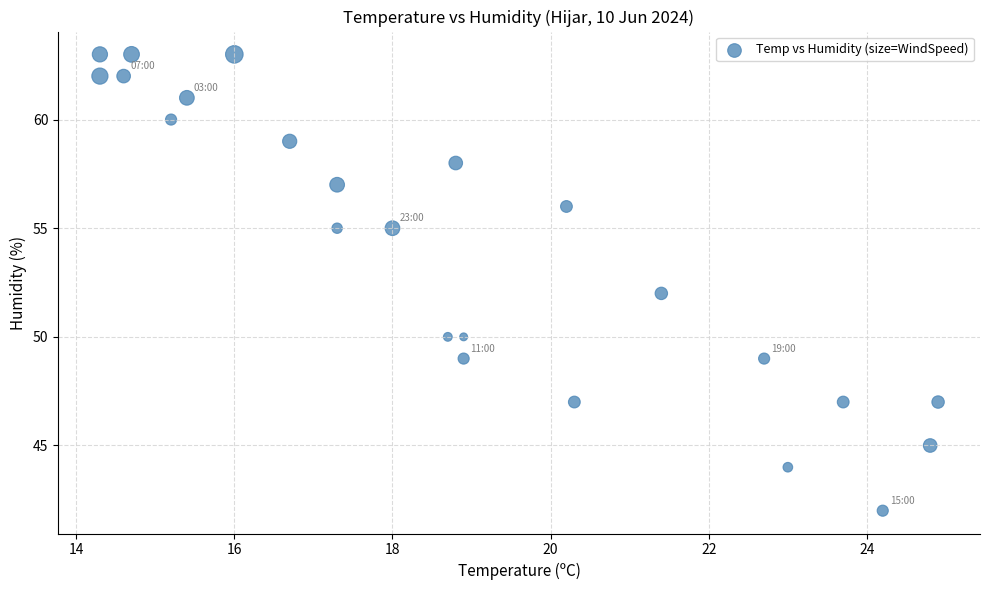

What is the range of Y values (max minus min)?

21